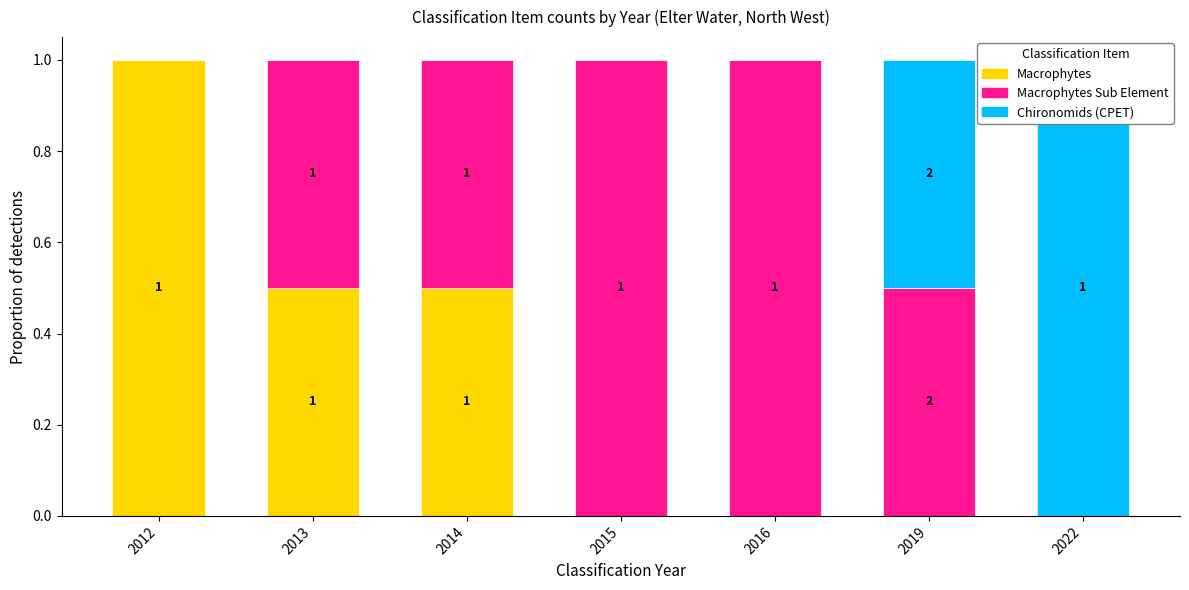

True or false: Macrophytes has a value of -0.4 at 2015.

False